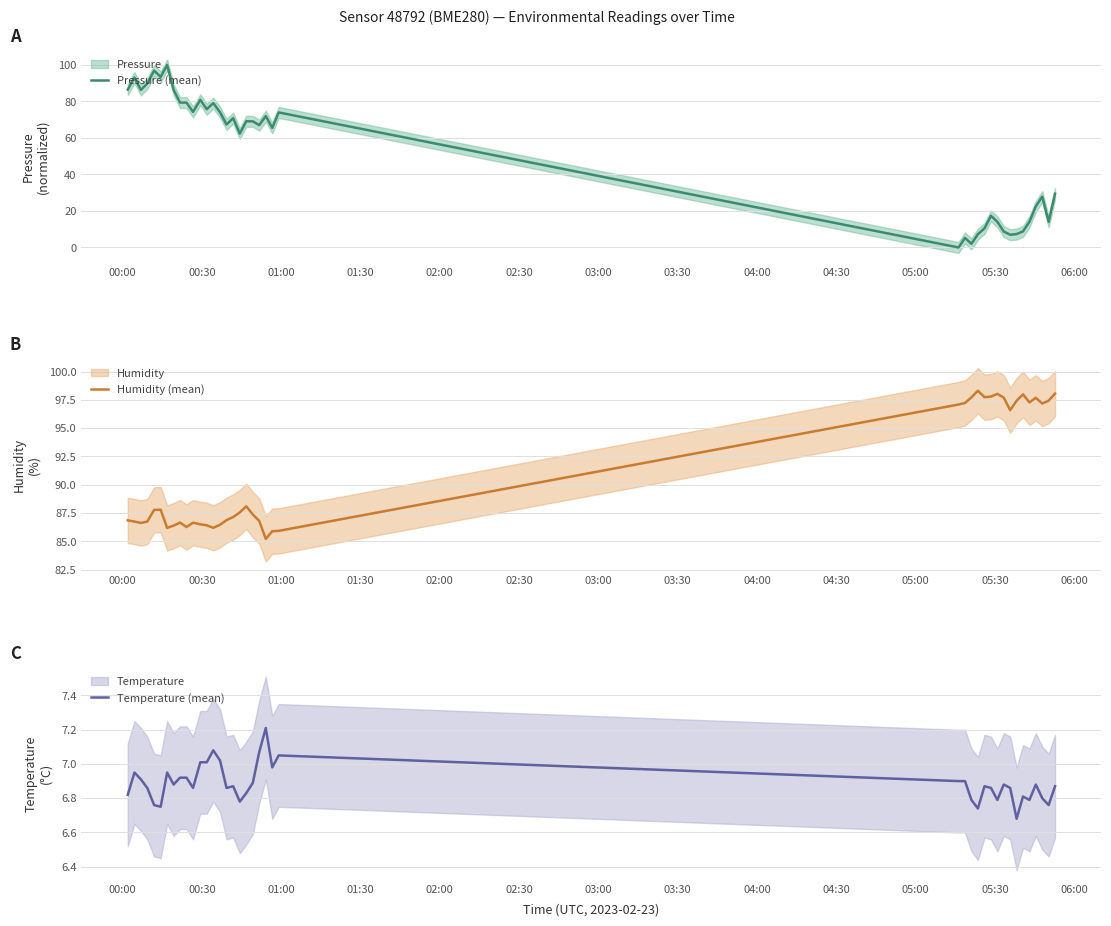

What is the highest value of the Pressure (mean) series?

100.0